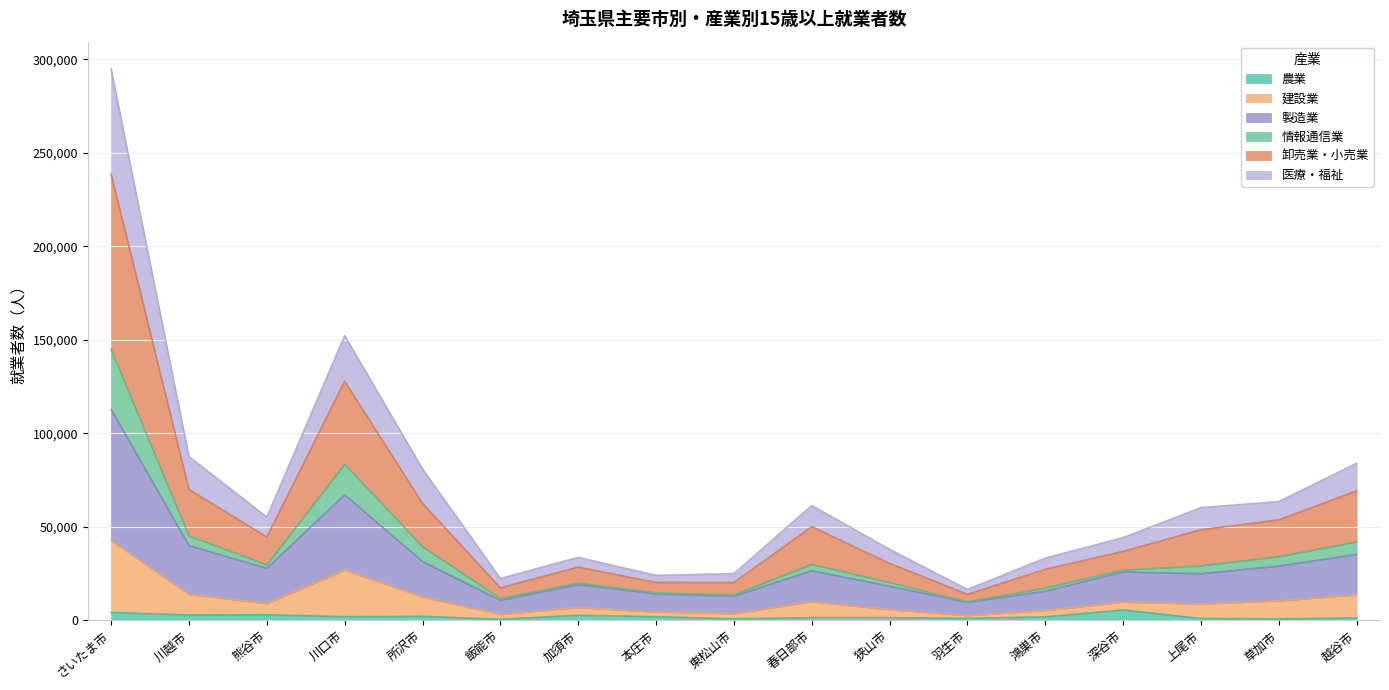

True or false: 建設業 and 情報通信業 intersect in this chart.

False